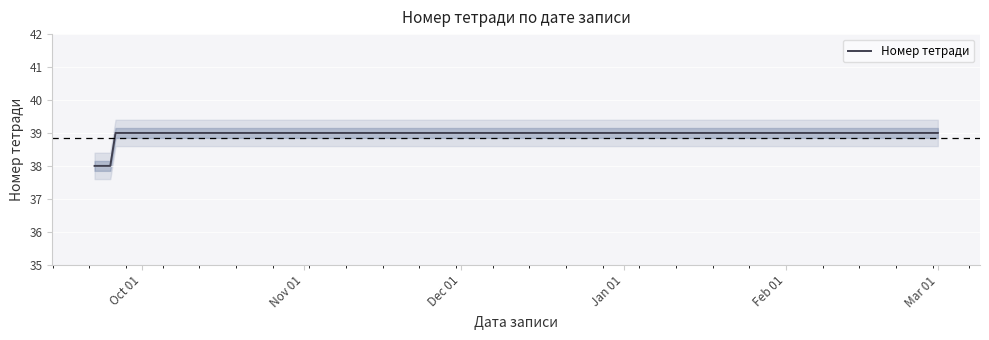

What is the minimum value shown in the chart?

38